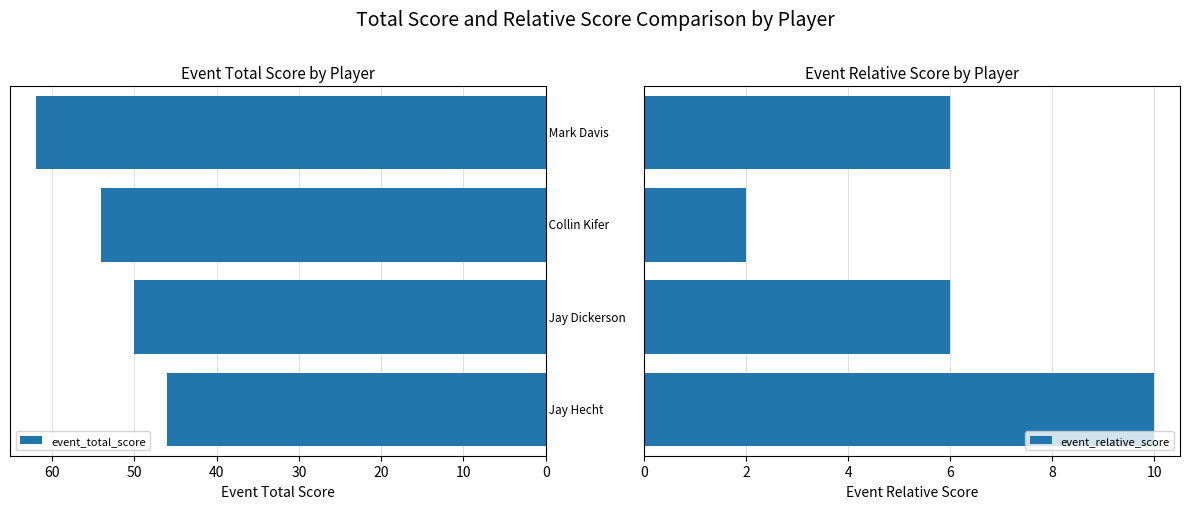

Reading left to right, list all the values displayed in this chart.

event_total_score: 46	50	54	62
event_relative_score: 10	6	2	6